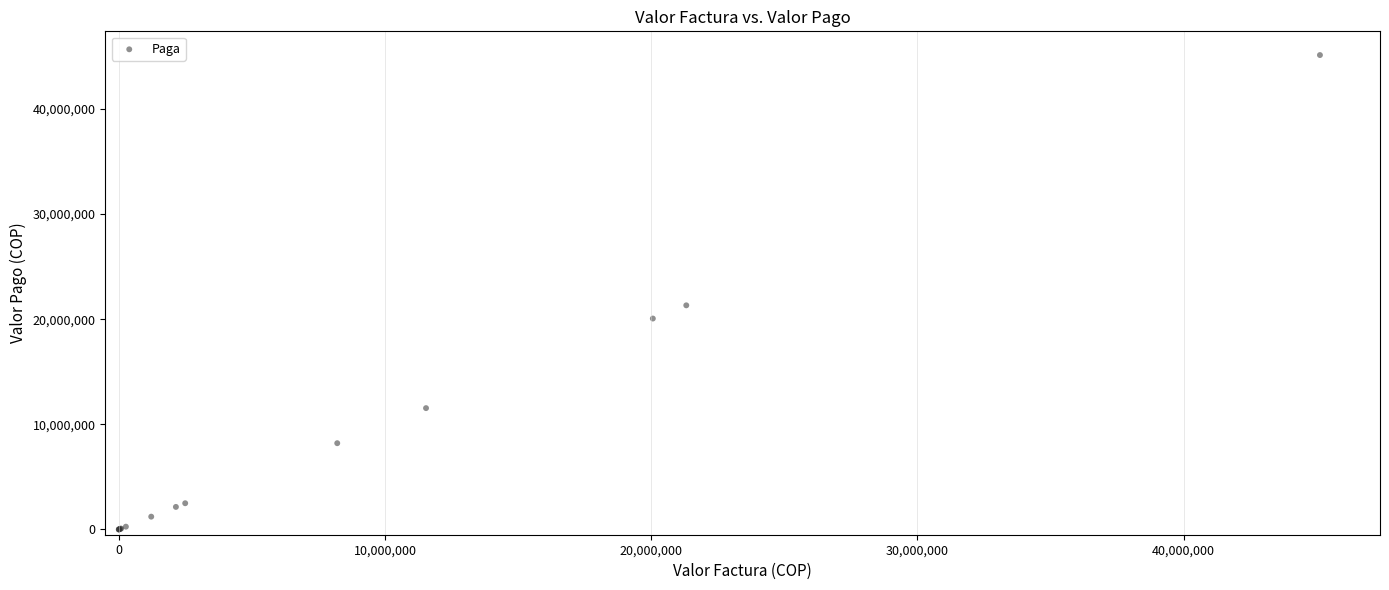

What Y value in the scatter plot is closest to 22559187?

21315947.0